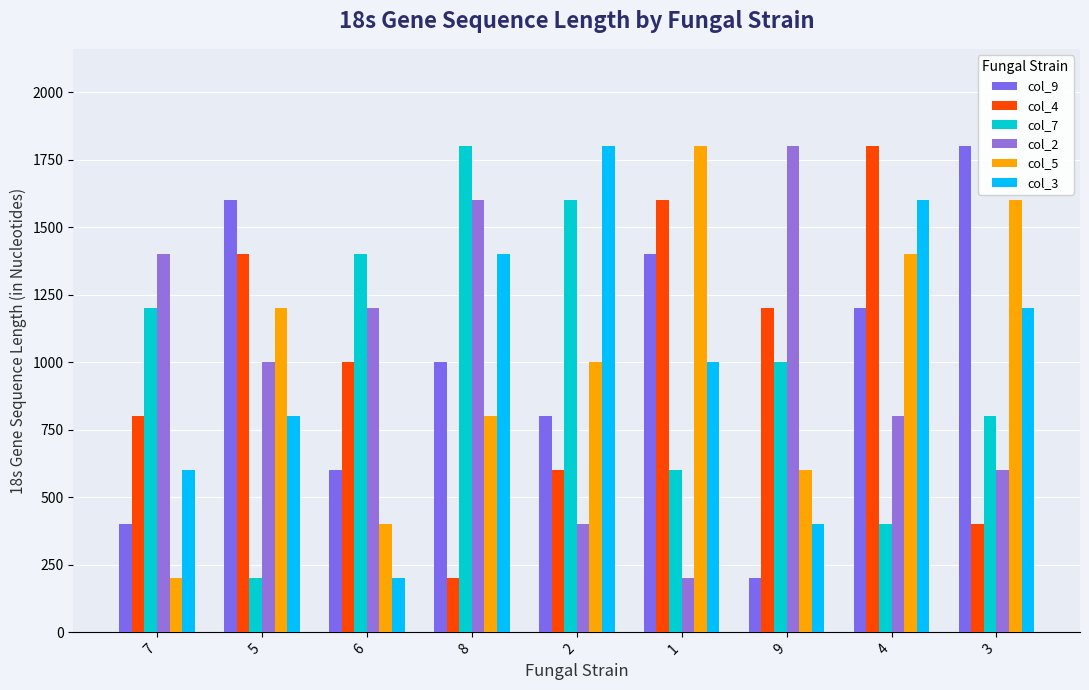

How many data points does each series have?

9